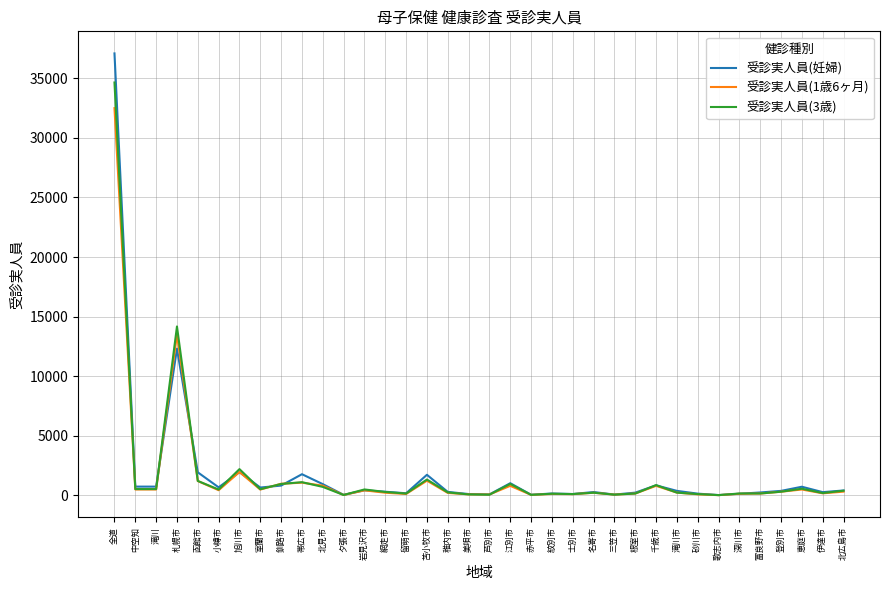

Which series has the largest range (max minus min)?

受診実人員(妊婦)